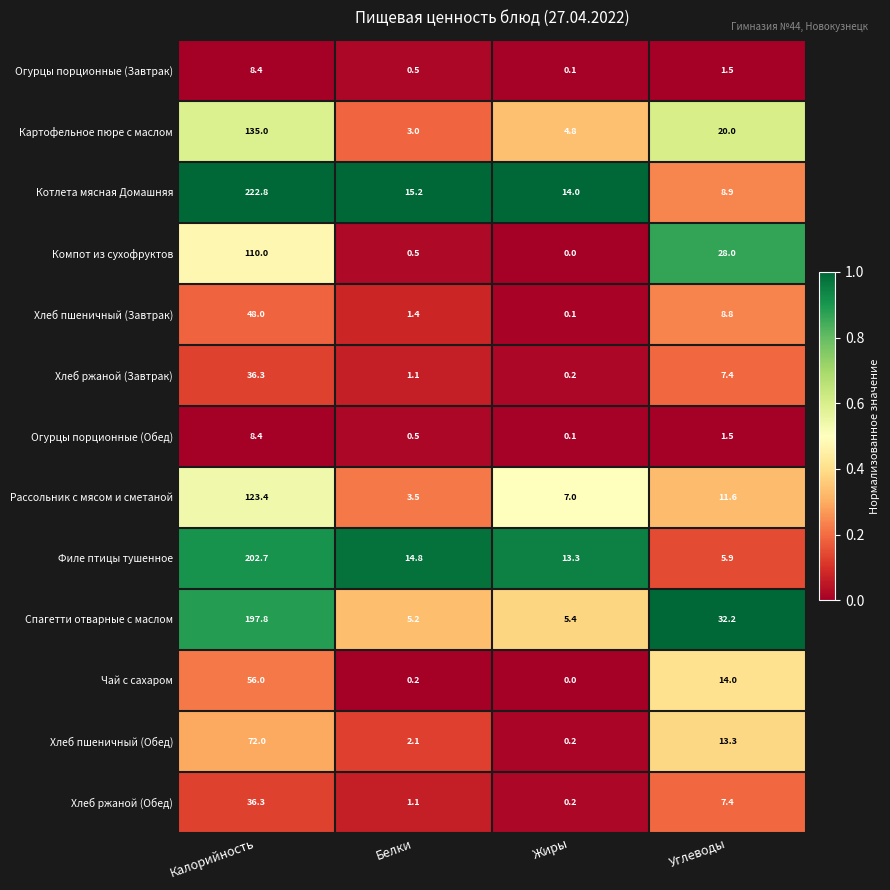

At which category does the chart reach its peak across all series?

Калорийность